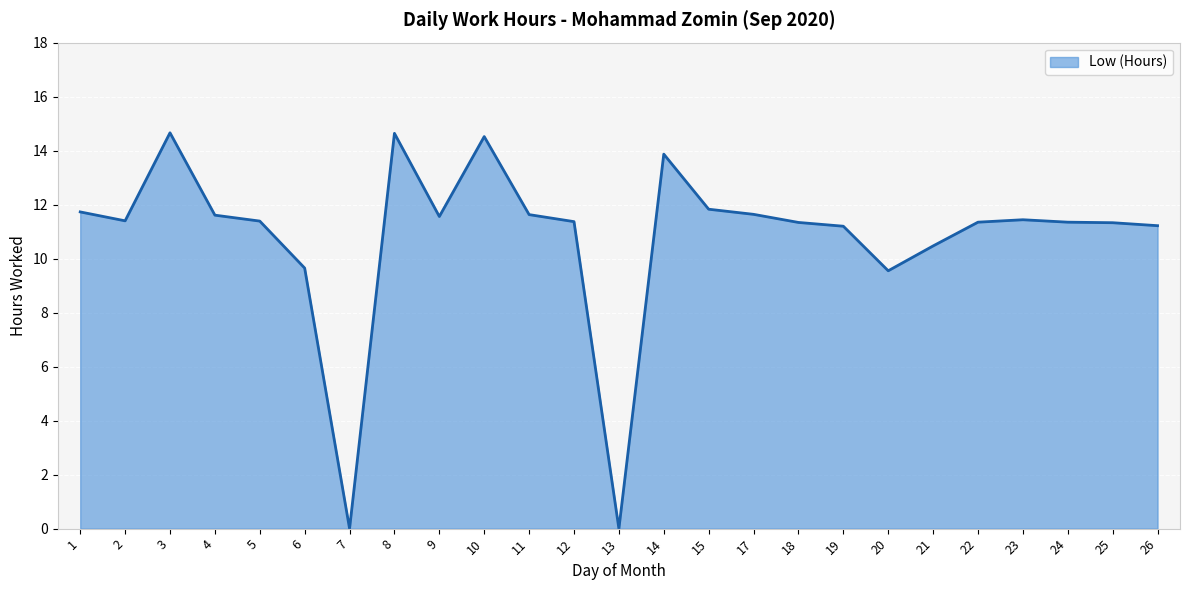

Between 20 and 7, which is larger?

20